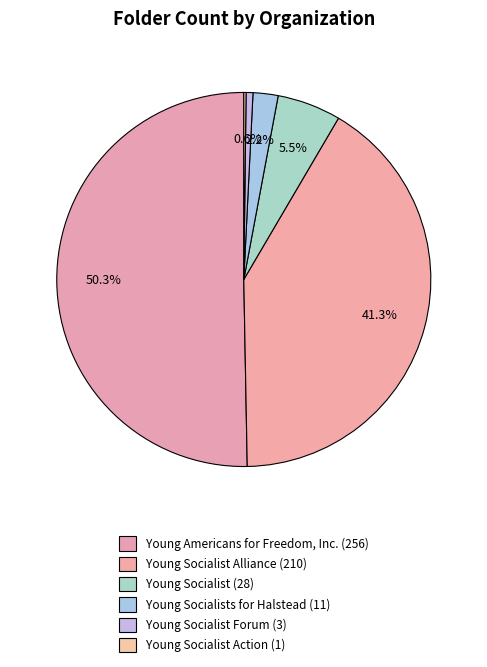

Is the sum of Young Socialists for Halstead (11) and Young Socialist Action (1) greater than half?

No